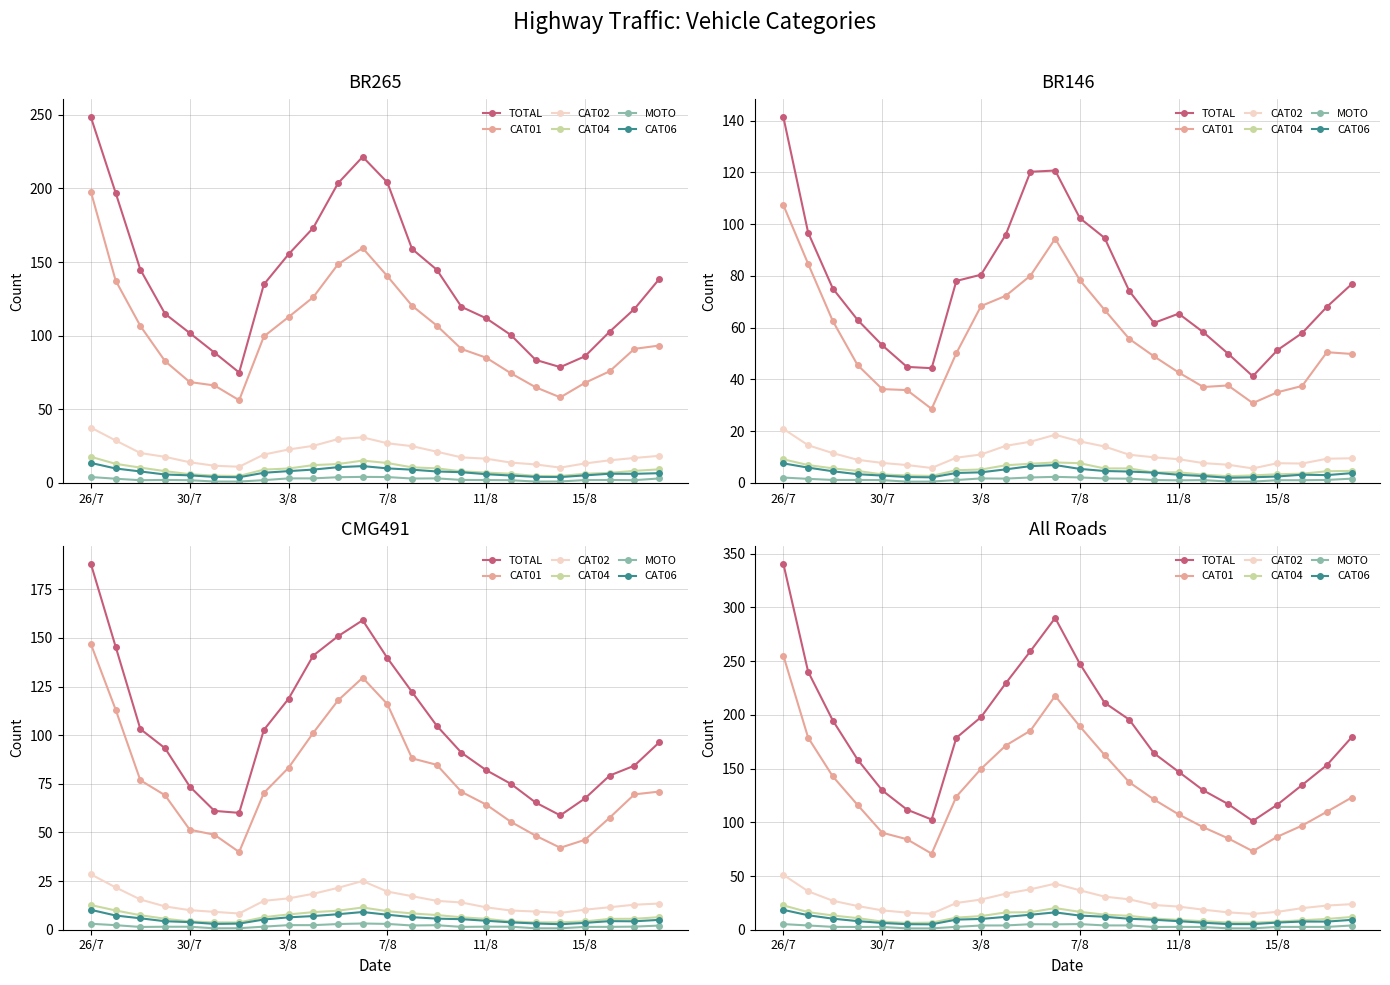

At which category does the chart reach its peak across all series?

26/7